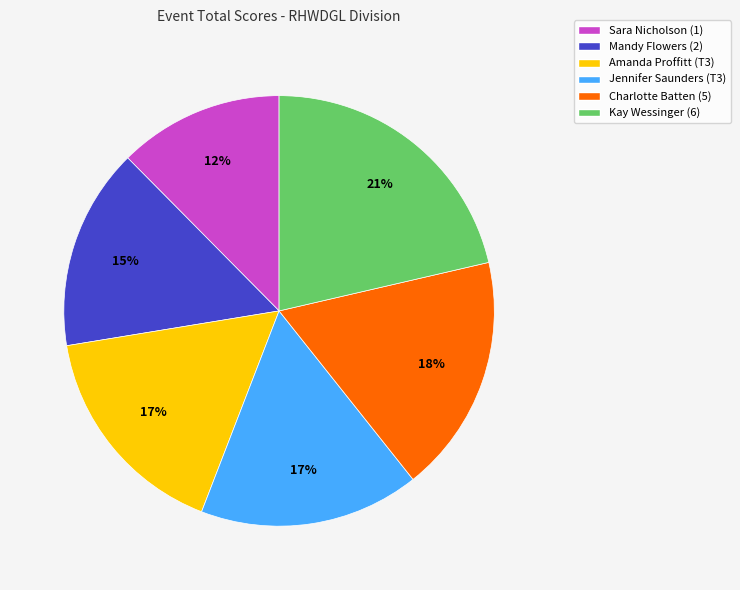

Does Kay Wessinger (6) account for over 50% of the chart?

No